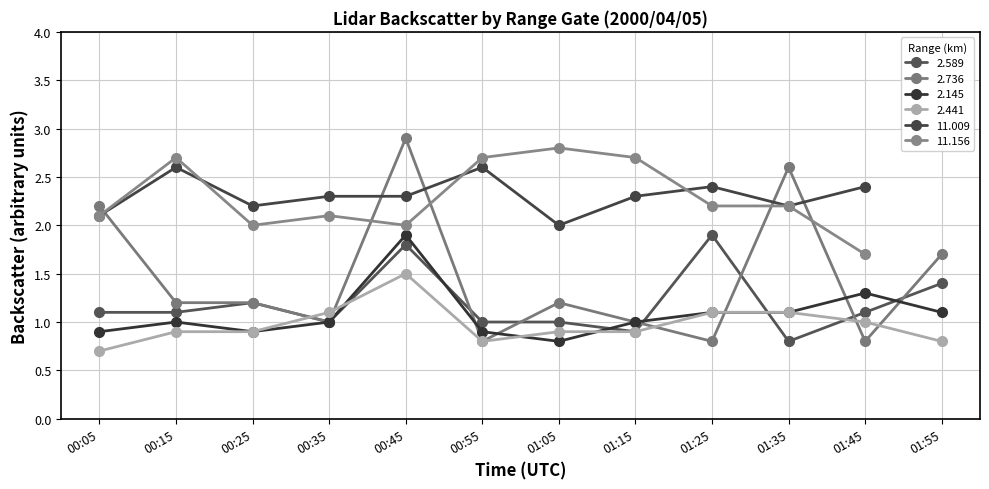

How many distinct data groups are displayed?

6